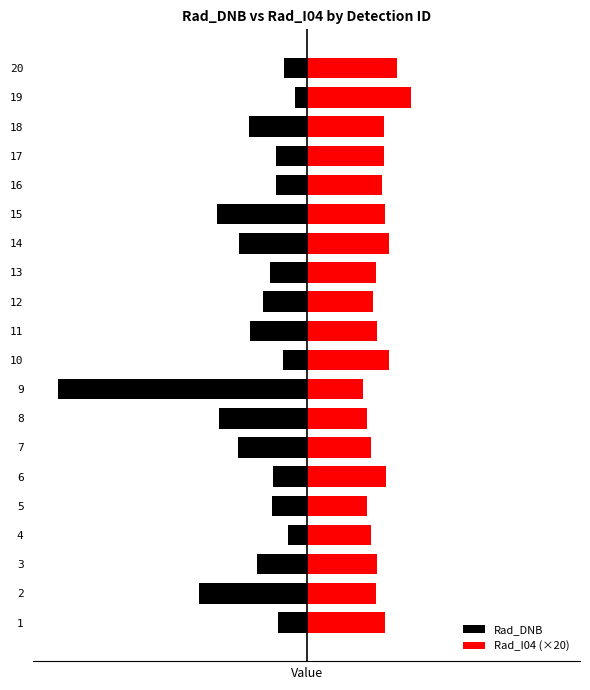

What is the difference between the second highest and minimum values in the Rad_DNB series?

15.9